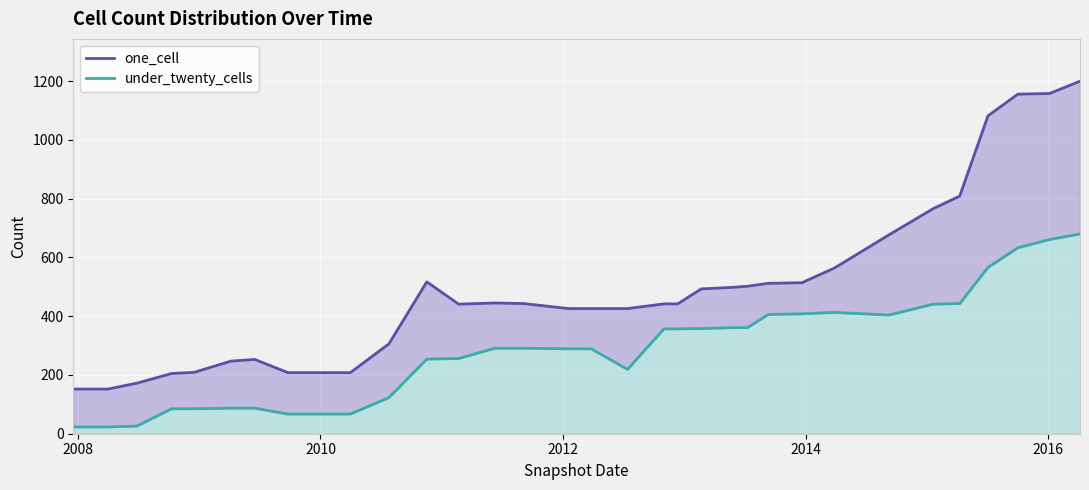

How many interior local peaks does the one_cell series have?

3